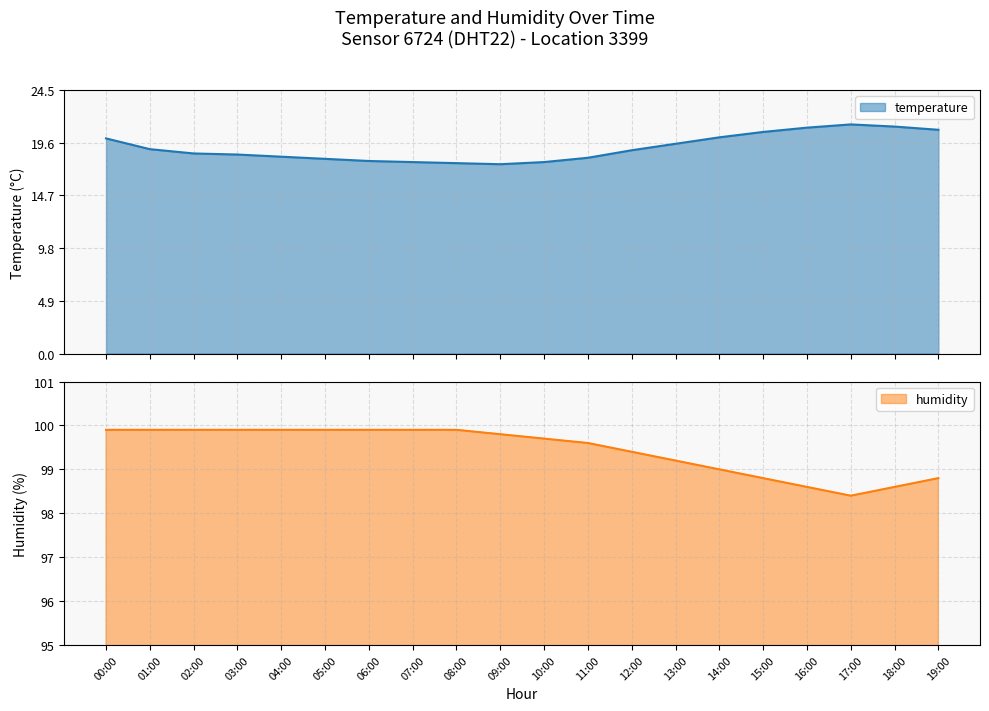

Reading left to right, what are all the values shown in this chart?

temperature: 00:00=20.0	01:00=19.0	02:00=18.6	03:00=18.5	04:00=18.3	05:00=18.1	06:00=17.9	07:00=17.8	08:00=17.7	09:00=17.6	10:00=17.8	11:00=18.2	12:00=18.9	13:00=19.5	14:00=20.1	15:00=20.6	16:00=21.0	17:00=21.3	18:00=21.1	19:00=20.8
humidity: 00:00=99.9	01:00=99.9	02:00=99.9	03:00=99.9	04:00=99.9	05:00=99.9	06:00=99.9	07:00=99.9	08:00=99.9	09:00=99.8	10:00=99.7	11:00=99.6	12:00=99.4	13:00=99.2	14:00=99.0	15:00=98.8	16:00=98.6	17:00=98.4	18:00=98.6	19:00=98.8